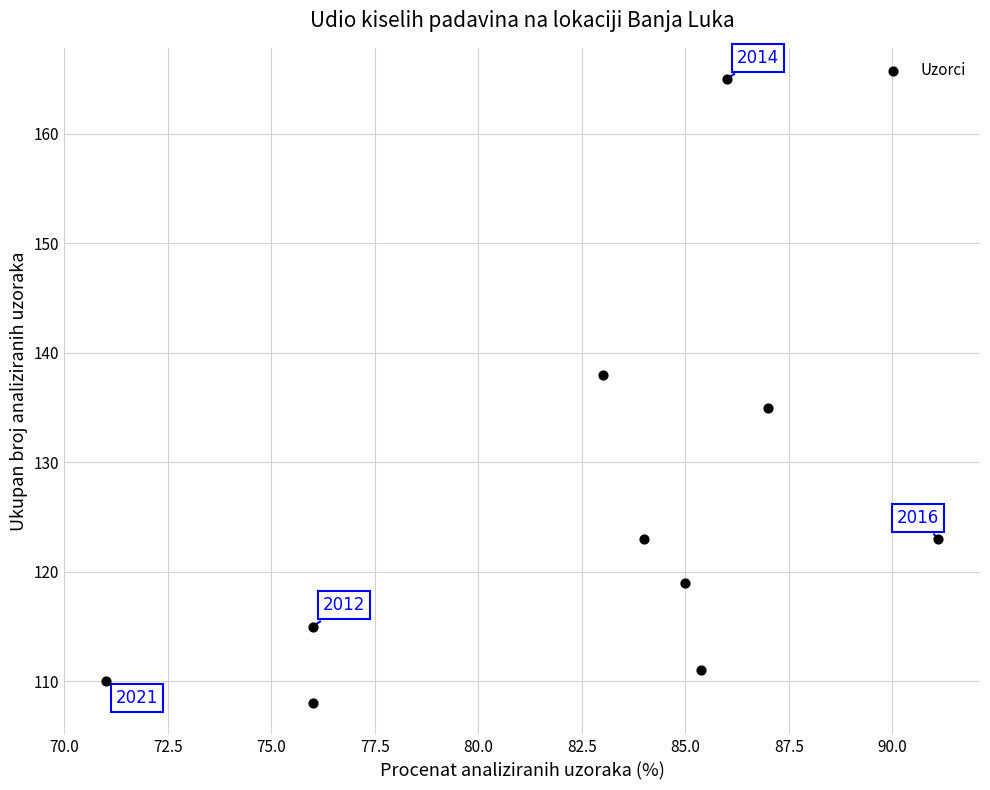

What is the range of Y values (max minus min)?

57